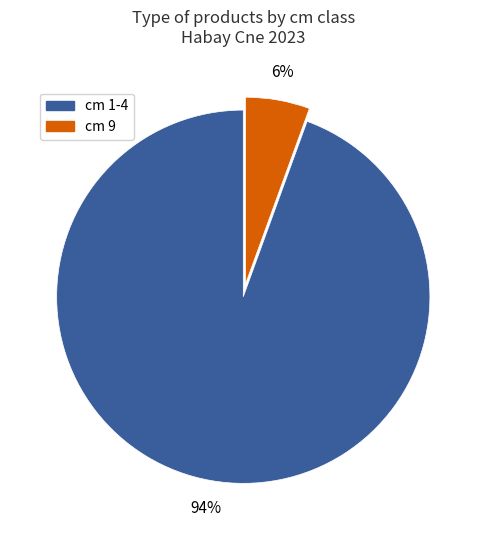

Do cm 9 and cm 1-4 together represent more than half of the pie?

Yes